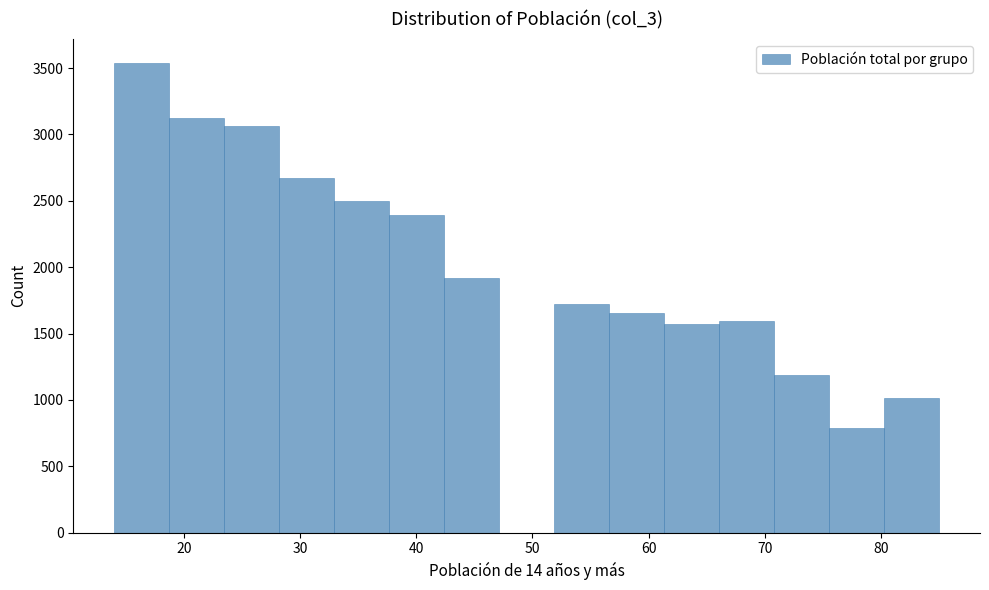

Reading left to right, list every bar in this chart as the range it spans on the x-axis followed by its height. Neither the bar edges nor the heights are printed on the chart, so give them approximately, as read against the axes.

14 to 19: 3550
19 to 23: 3100
23 to 28: 3050
28 to 33: 2650
33 to 38: 2500
38 to 42: 2400
42 to 47: 1900
47 to 52: 0
52 to 57: 1700
57 to 61: 1650
61 to 66: 1550
66 to 71: 1600
71 to 76: 1200
76 to 80: 800
80 to 85: 1000